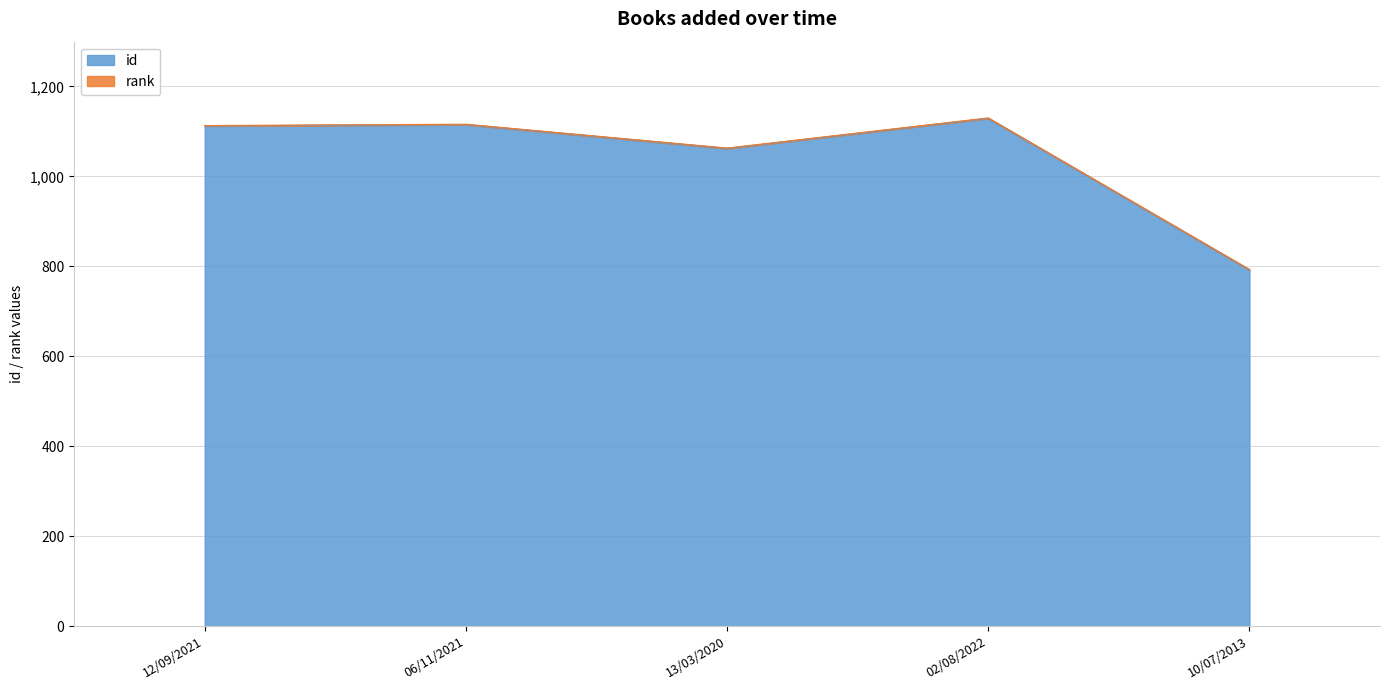

True or false: the data has more than 0 interior local peaks.

True